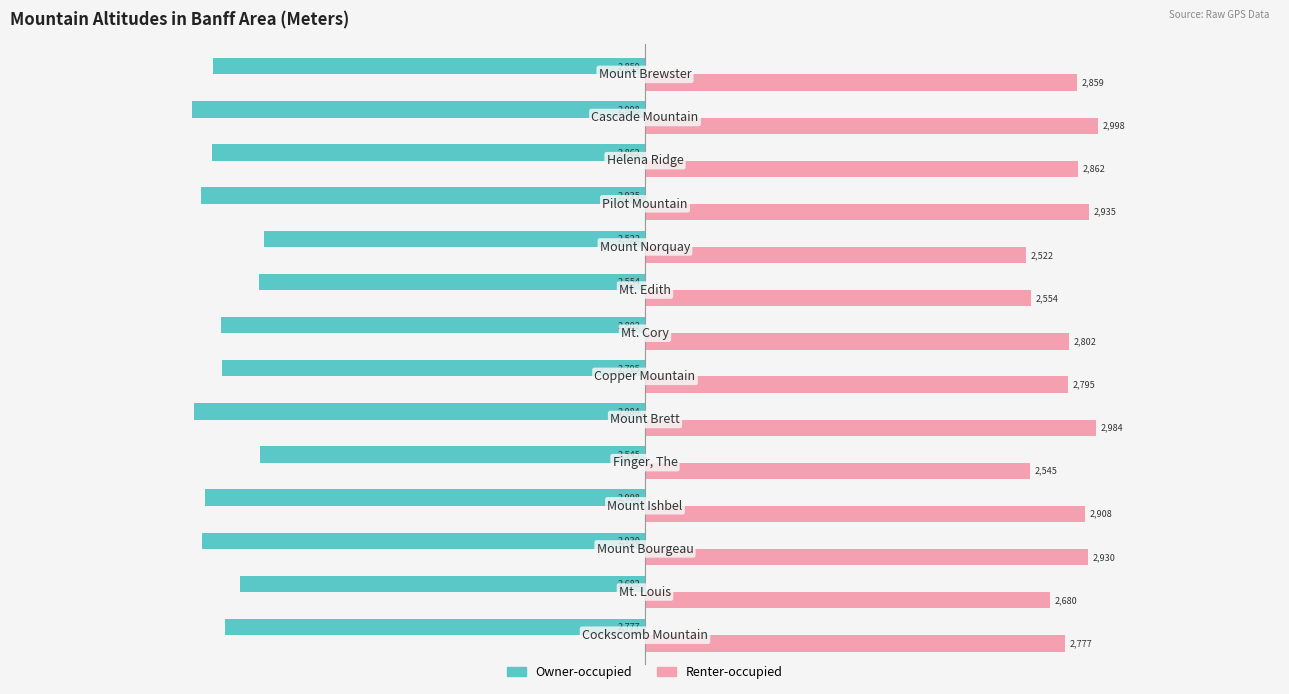

Rank the series by their maximum value, from highest to lowest.

Renter-occupied, Owner-occupied